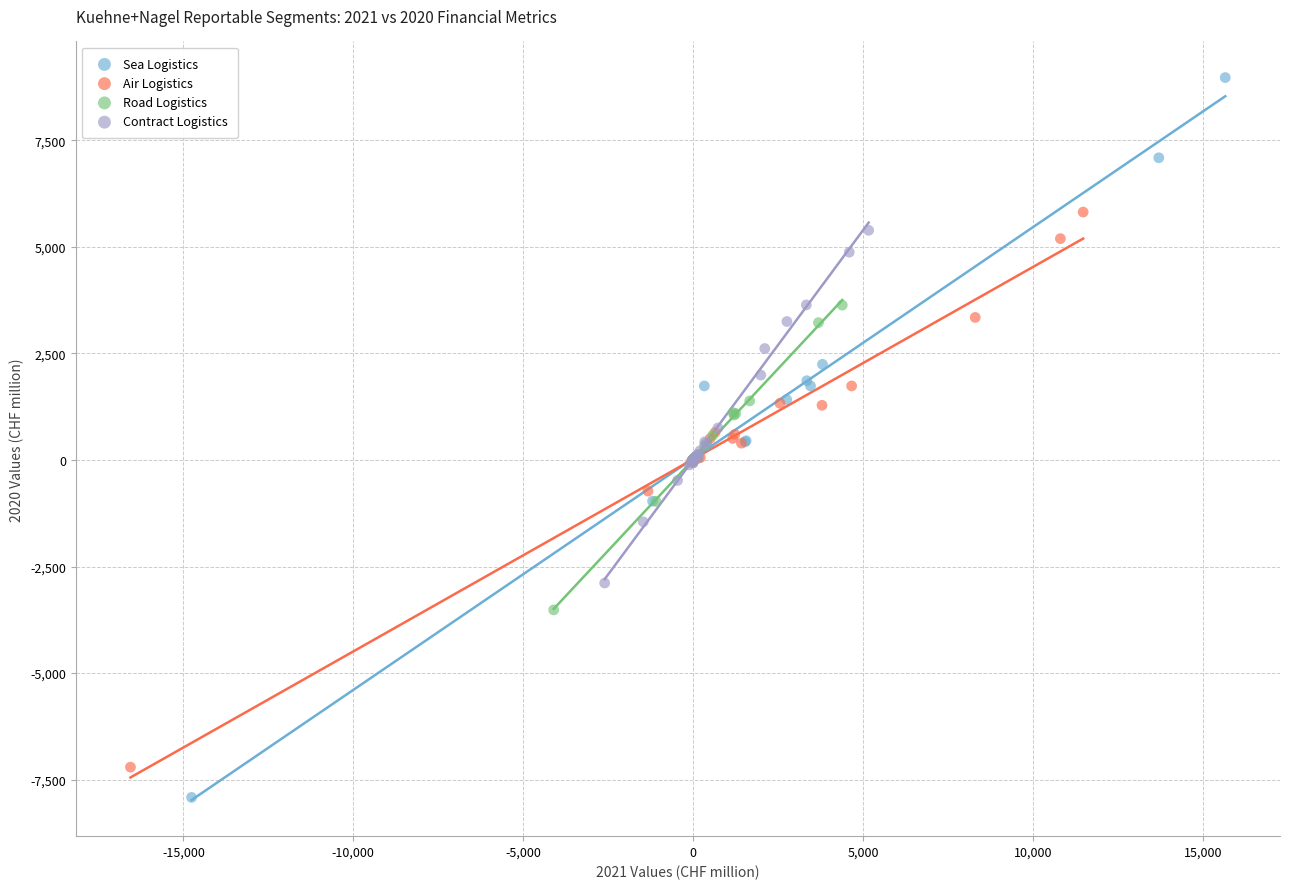

Which series has the largest Y range (max minus min)?

Sea Logistics